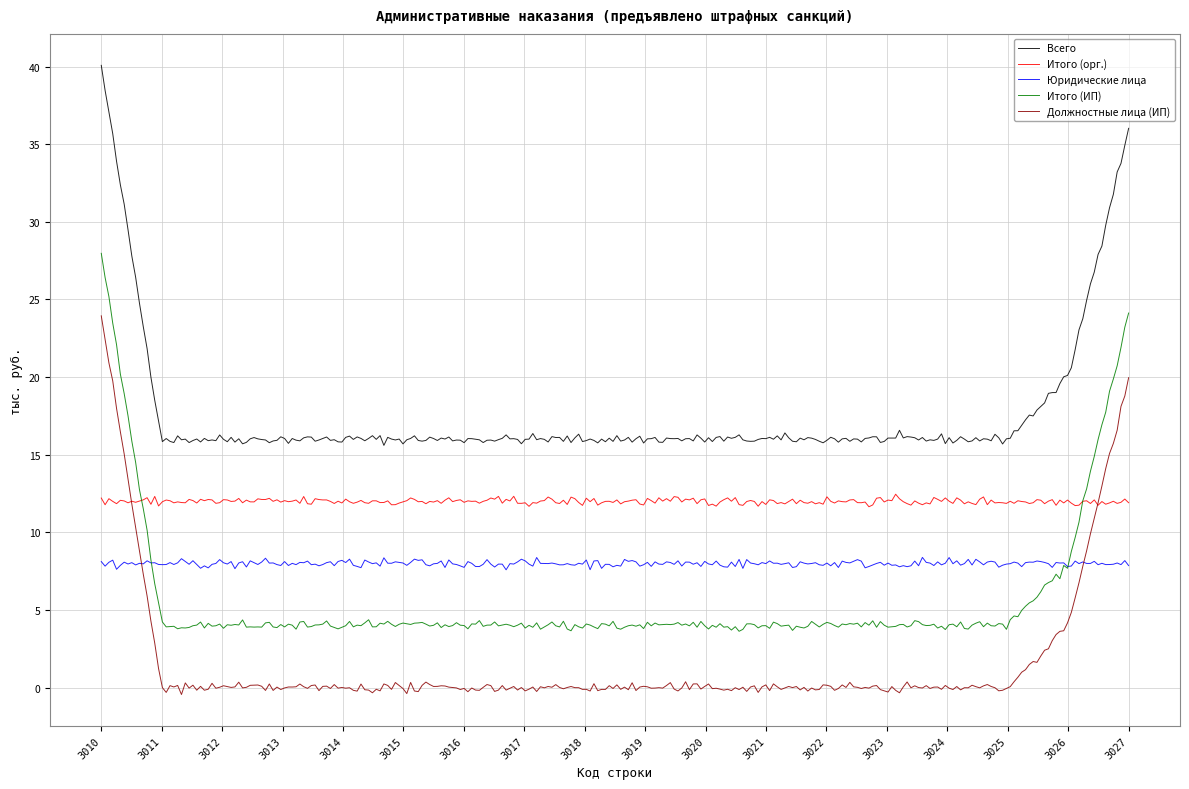

Which series has the largest total across all categories?

Всего